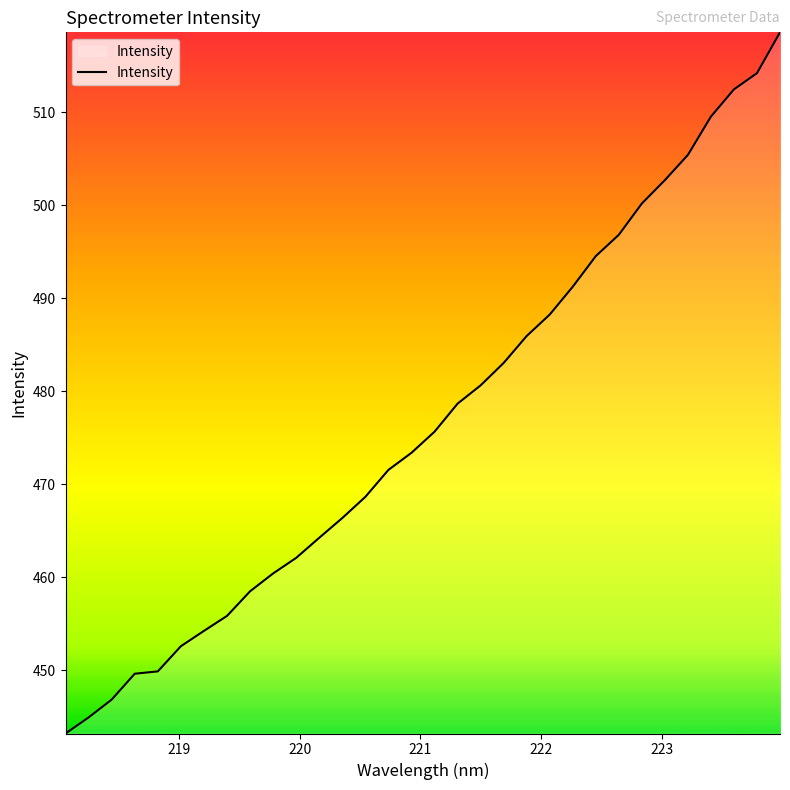

What is the maximum value shown in the chart?

518.6